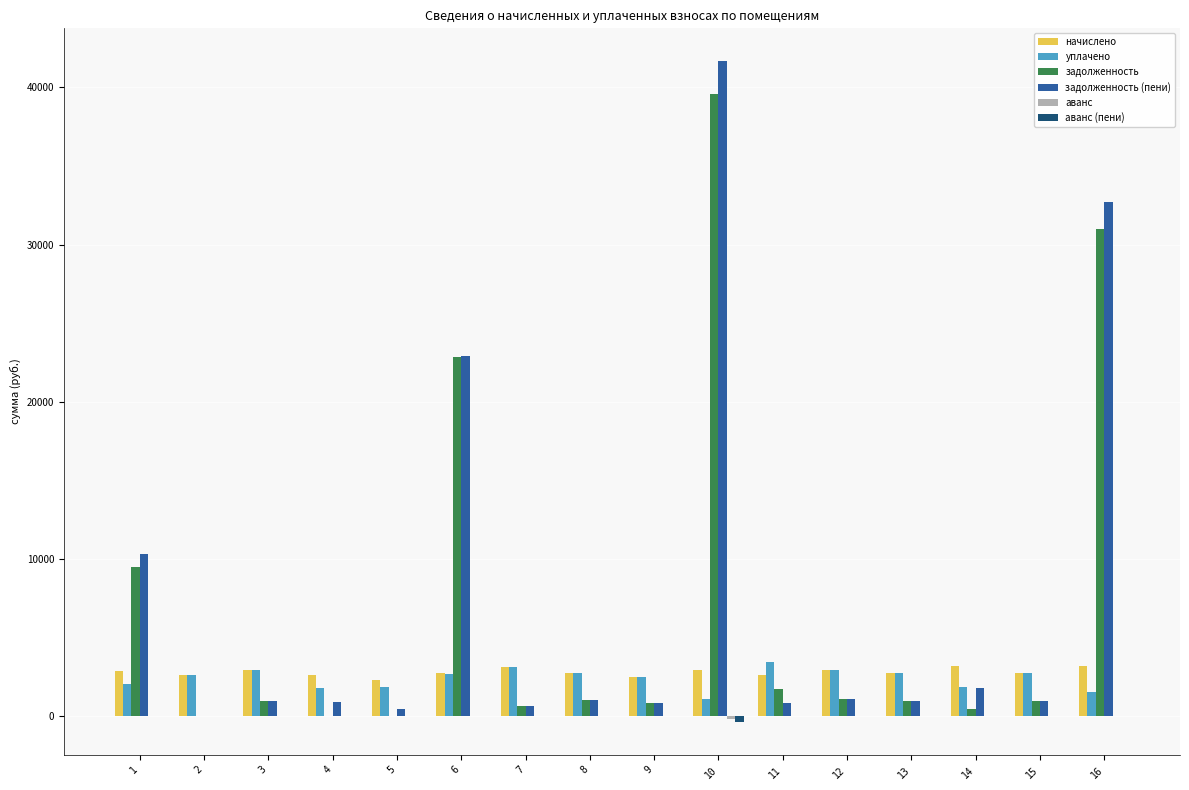

Where does the задолженность (пени) series first go above 978?

1